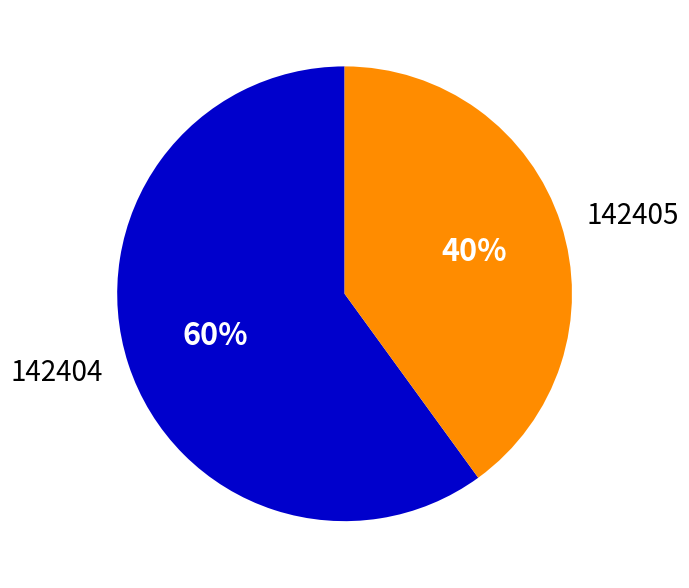

Rank the categories by value from highest to lowest.

142404, 142405